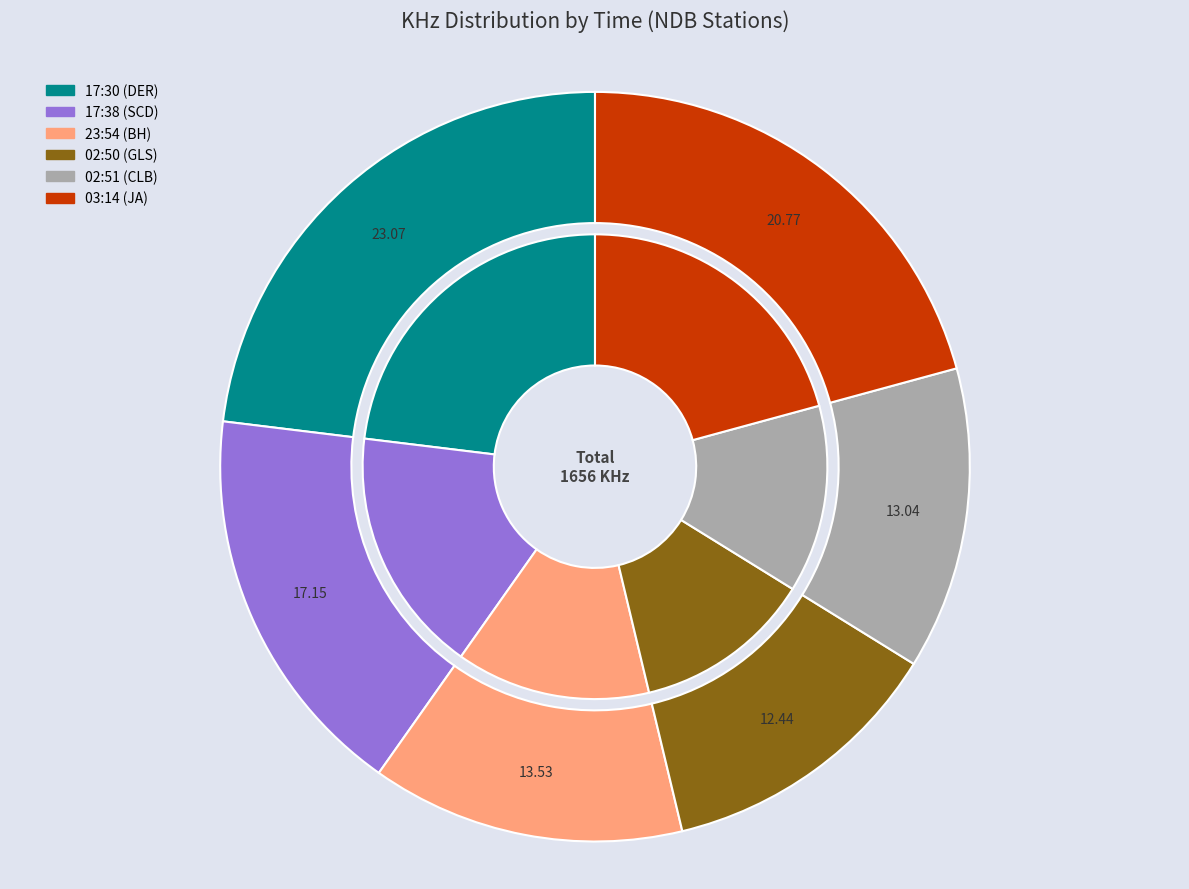

What is the largest slice in the pie chart?

17:30